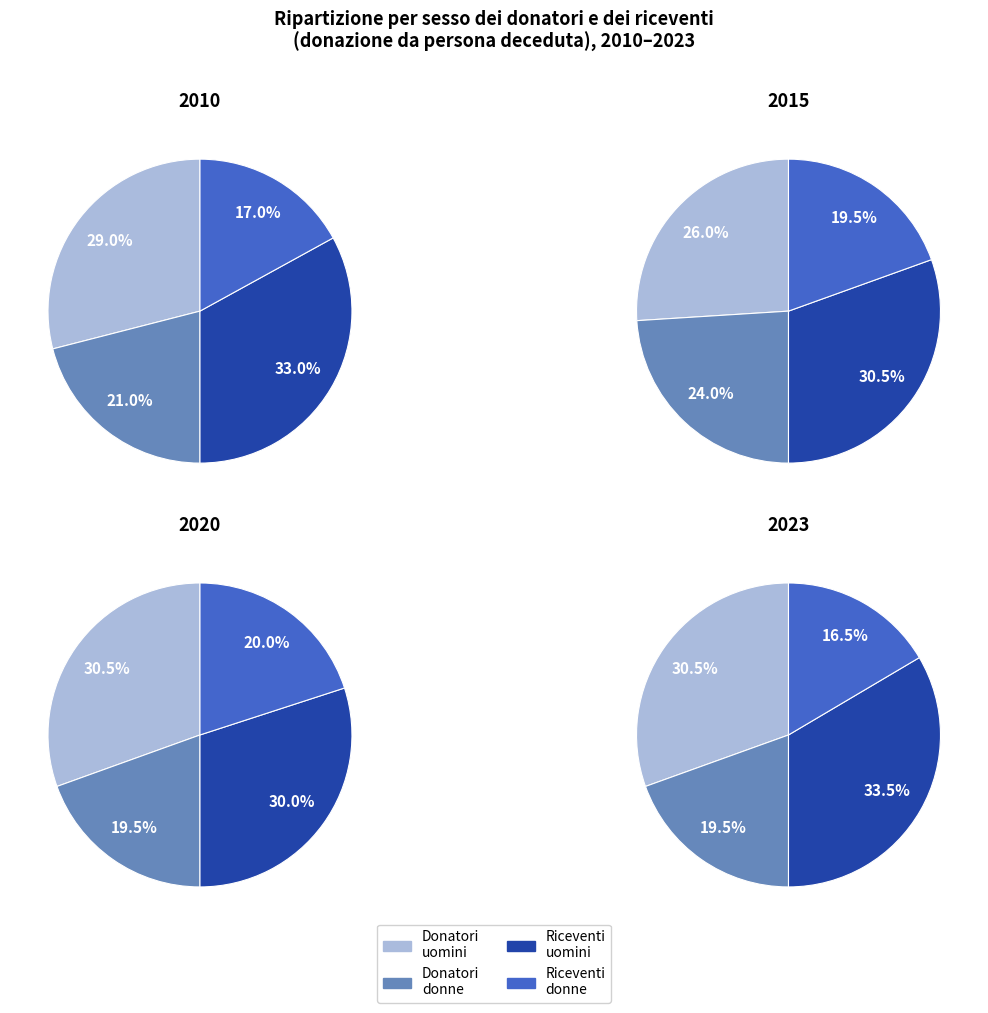

The 2022 slice represents 1% of the pie. True or false?

False